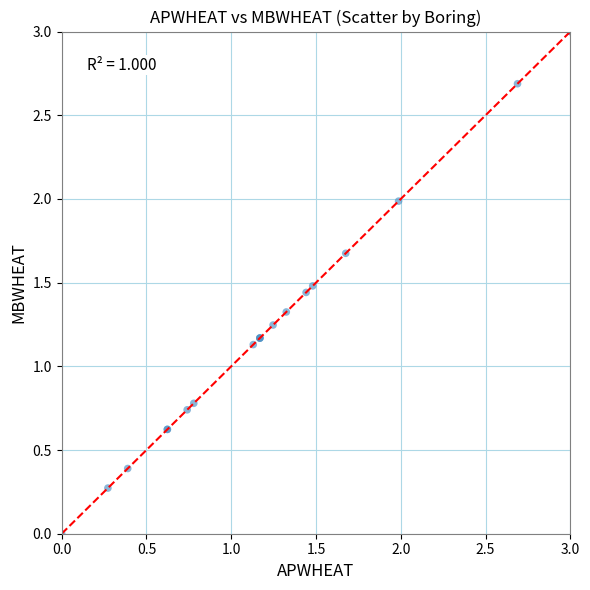

What Y value in the scatter plot is closest to 1?

1.1